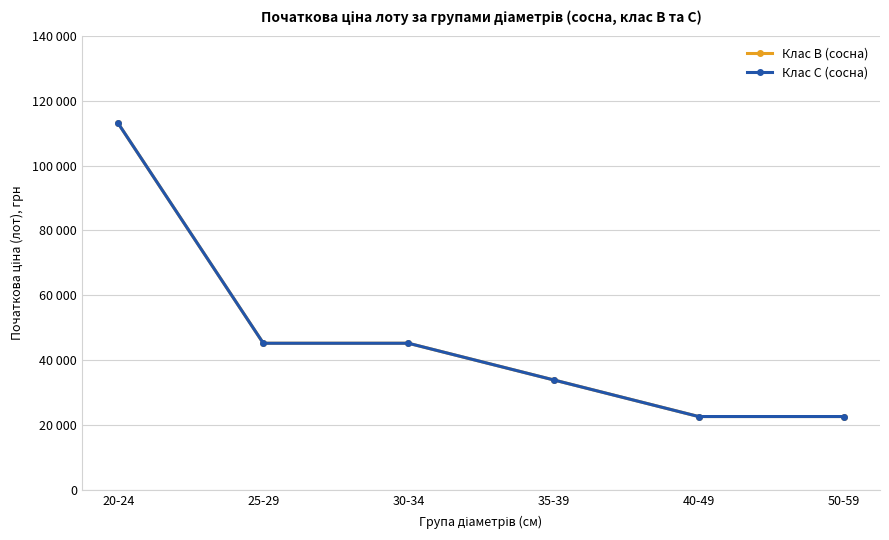

Does the chart have visible grid lines?

Yes